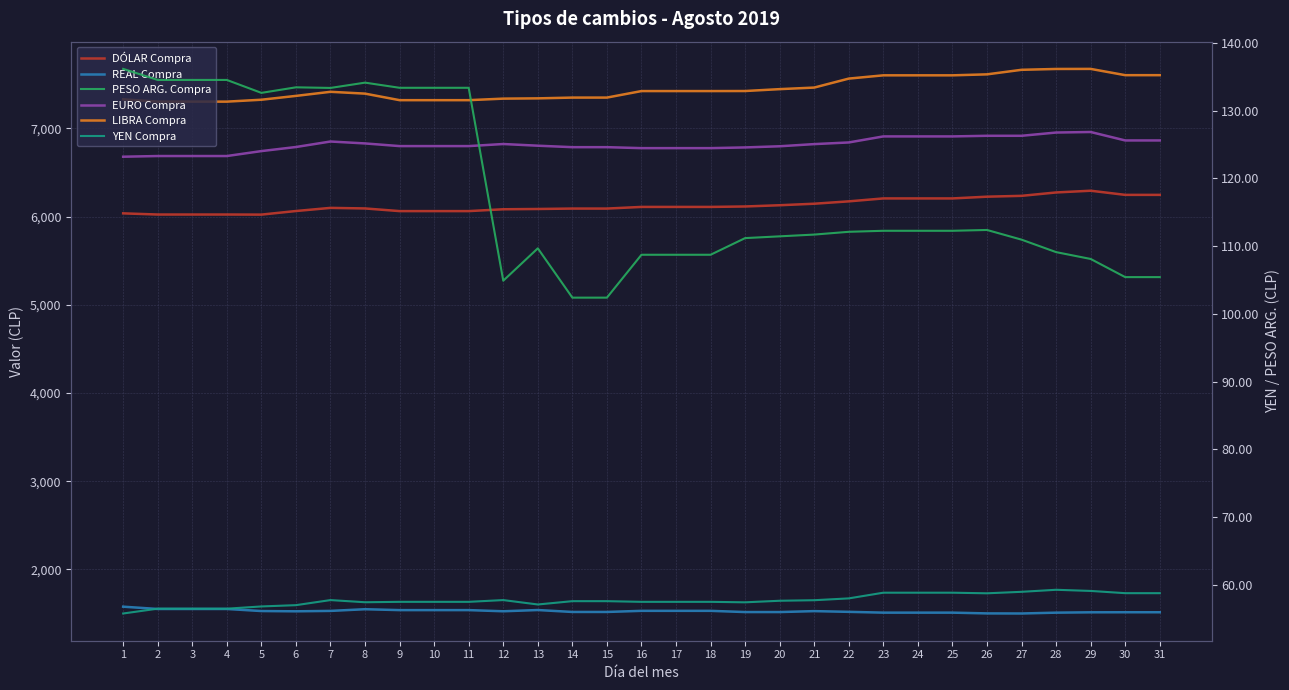

In DÓLAR Compra, how many points are higher than both neighbors (excluding endpoints)?

2